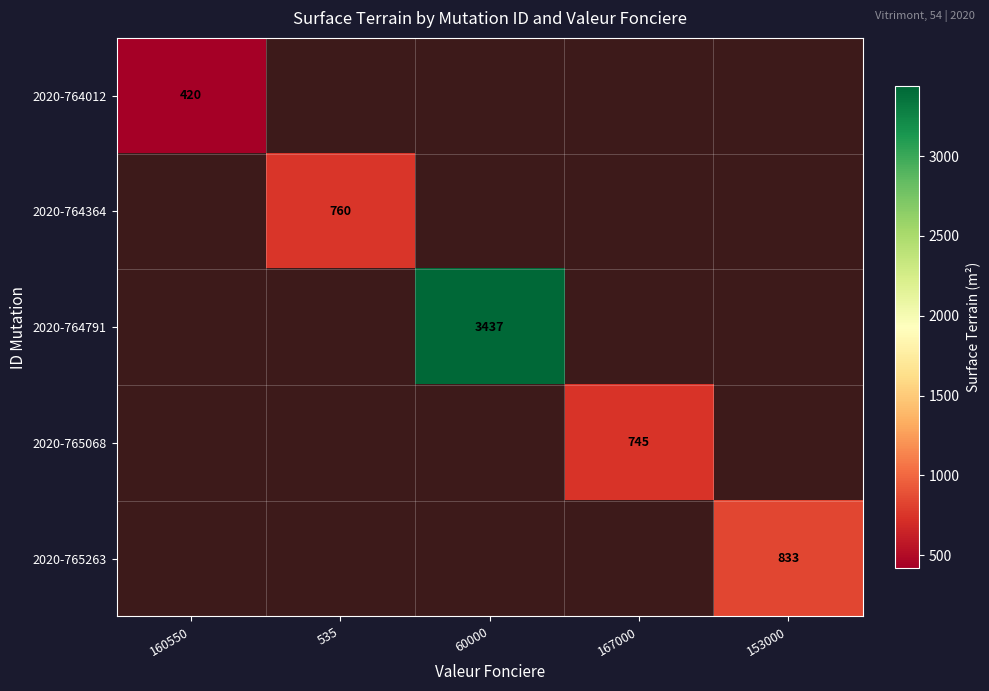

Is it true that 2020-765068 equals 745 at 167000?

True